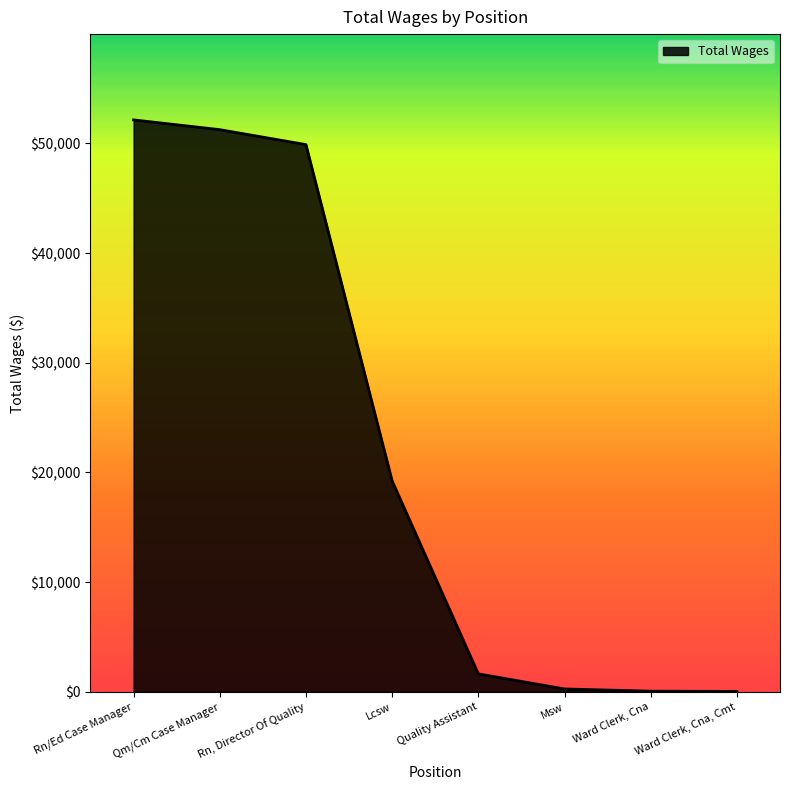

What is the change in value from Rn/Ed Case Manager to Msw?

-51889